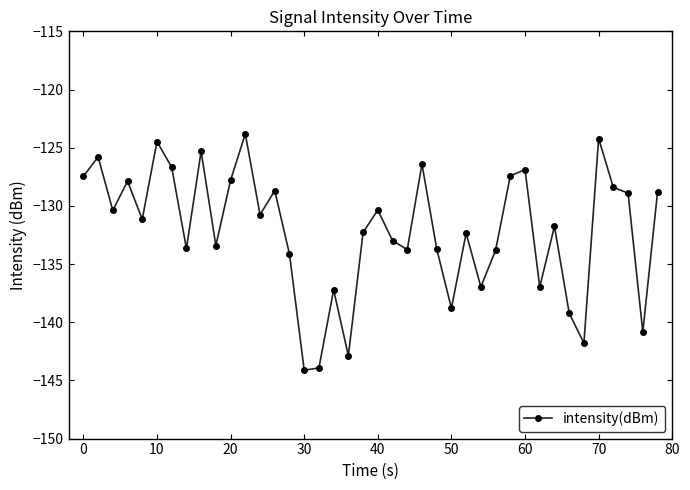

What is the difference between the second highest and minimum values?

19.9